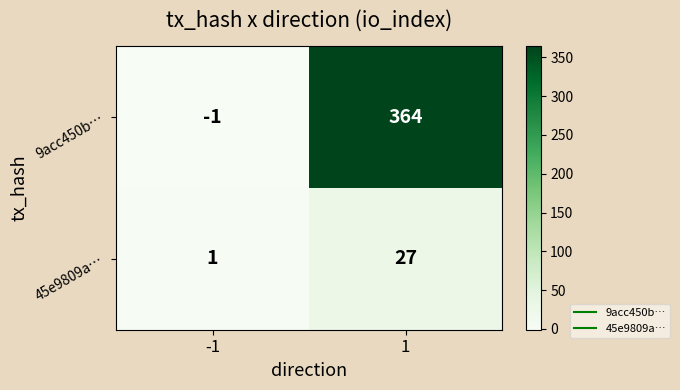

How many distinct data groups are displayed?

2